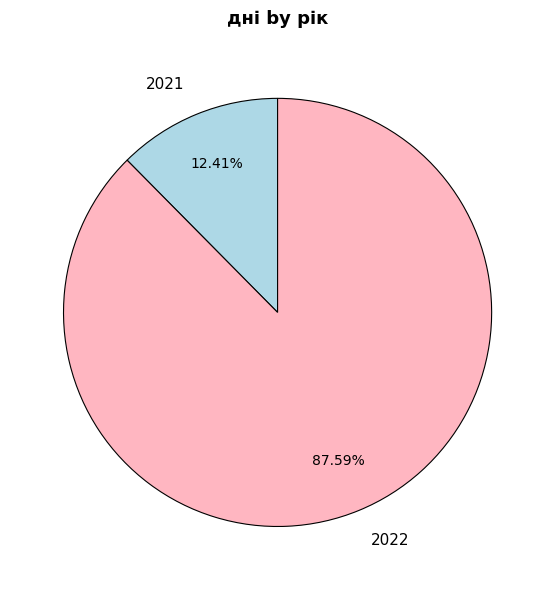

Rank the categories by value from highest to lowest.

2022, 2021